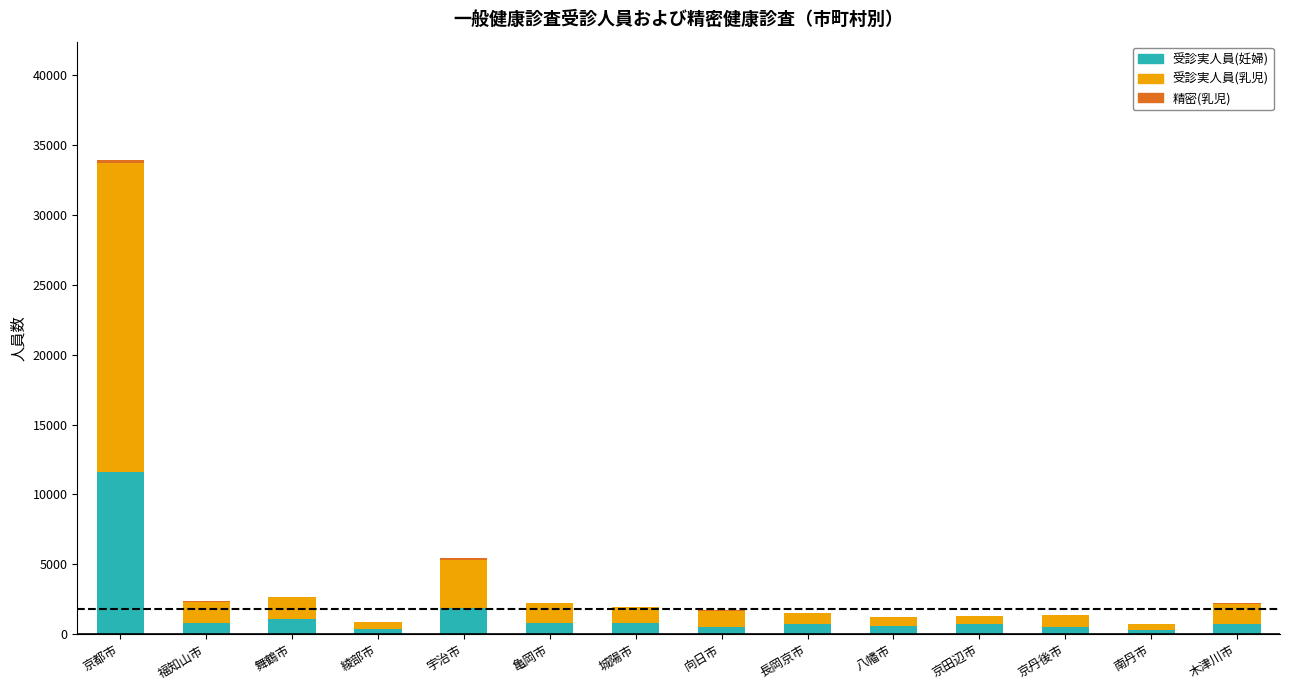

What is the highest value of the 受診実人員(妊婦) series?

11625